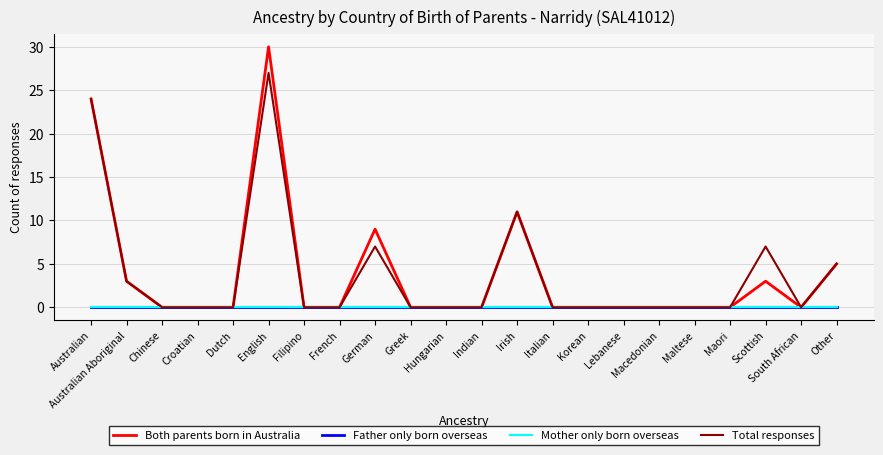

Does the chart have visible grid lines?

Yes